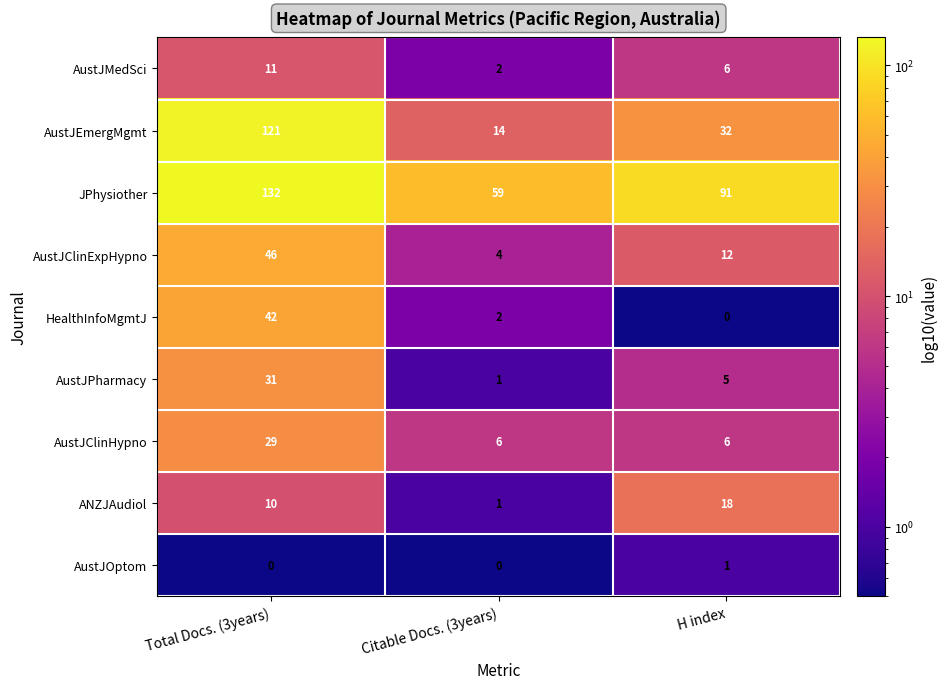

At how many categories does at least one series exceed 0?

3